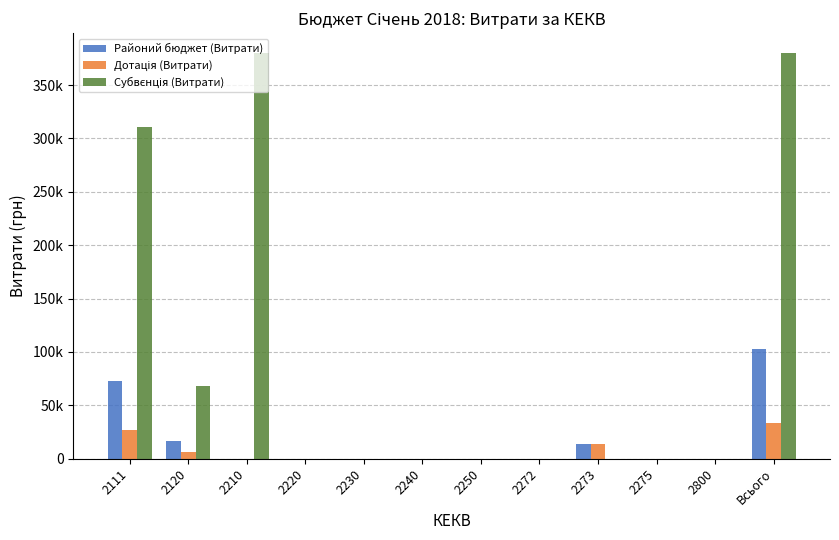

At 2250, list the series in order from smallest to largest.

Районий бюджет (Витрати), Дотація (Витрати), Субвєнція (Витрати)